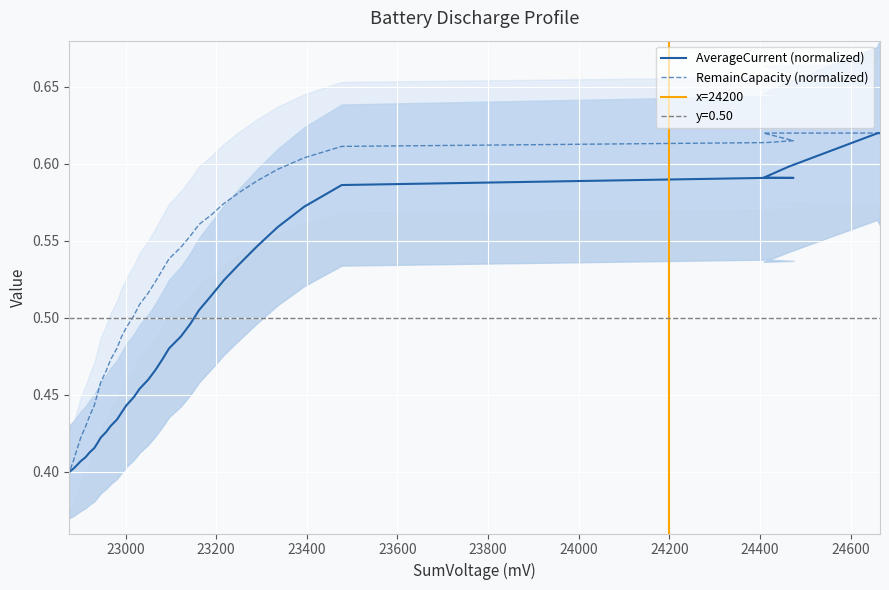

Which series has the largest total across all categories?

RemainCapacity